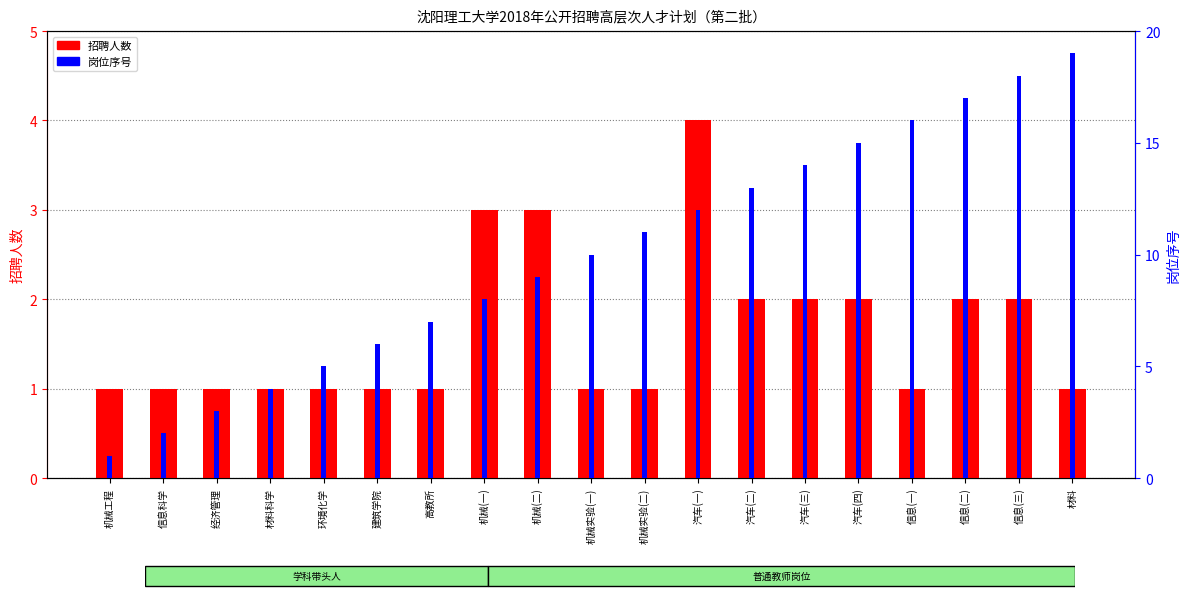

What is the difference between the highest and lowest values at 机械实验(二)?

10